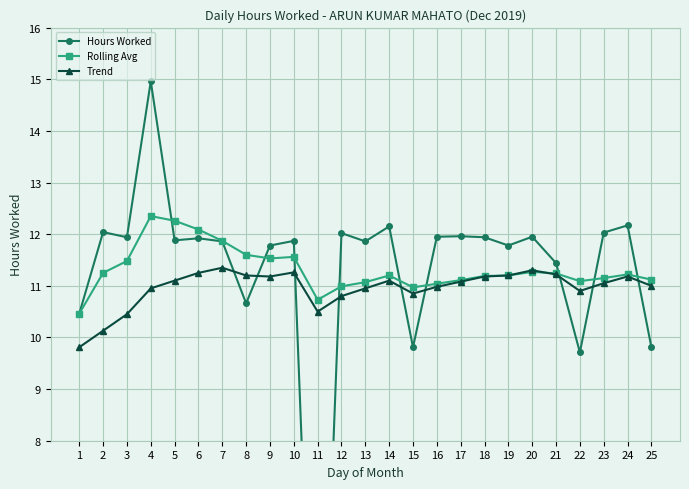

How many data points in Hours Worked are above 11?

19